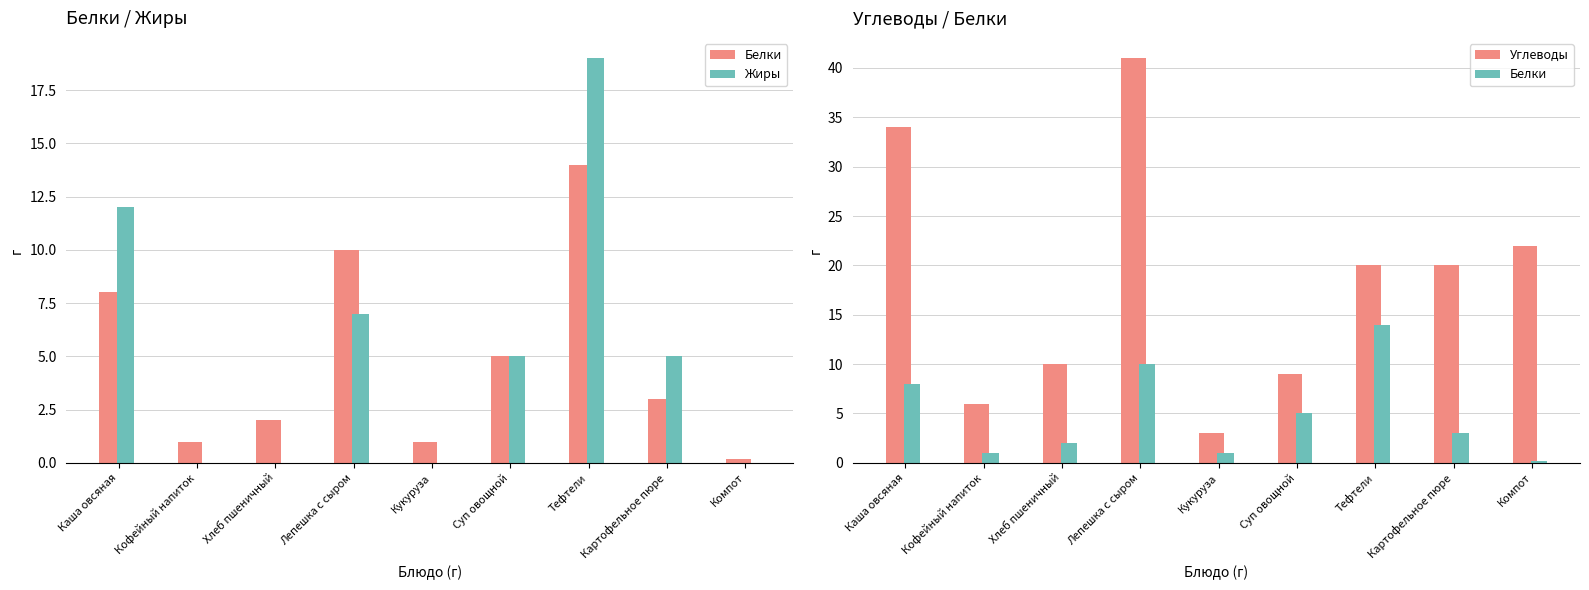

What is the value of the Углеводы bar at the 5th from the left?

3.0